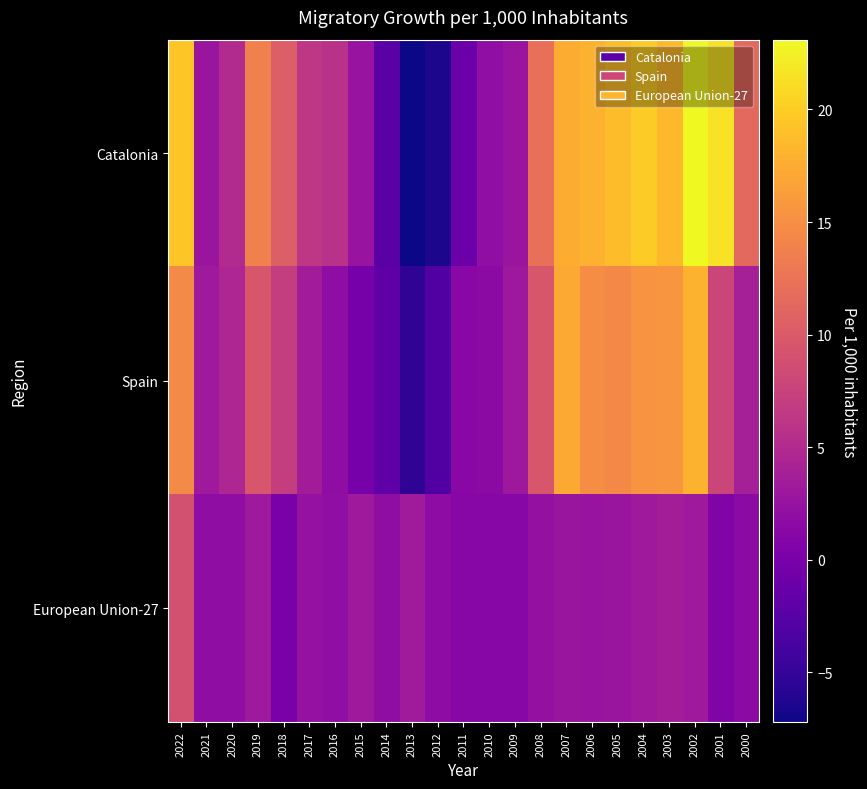

Reading left to right, transcribe all the data shown in this chart.

Catalonia: 2022=19.5	2021=2.8	2020=5.0	2019=13.8	2018=10.4	2017=6.4	2016=5.8	2015=2.6	2014=-2.4	2013=-7.2	2012=-6.5	2011=-1.0	2010=2.0	2009=2.7	2008=12.1	2007=17.6	2006=18.0	2005=18.8	2004=19.8	2003=18.4	2002=23.1	2001=21.5	2000=11.4
Spain: 2022=14.6	2021=3.1	2020=4.6	2019=9.6	2018=7.1	2017=3.5	2016=1.9	2015=-0.2	2014=-2.0	2013=-5.4	2012=-3.0	2011=1.4	2010=1.6	2009=3.0	2008=9.5	2007=17.2	2006=14.9	2005=14.5	2004=15.5	2003=15.7	2002=17.9	2001=7.9	2000=3.9
European Union-27: 2022=8.9	2021=1.9	2020=1.9	2019=3.2	2018=0.0	2017=2.3	2016=2.0	2015=3.2	2014=1.8	2013=3.4	2012=1.7	2011=1.1	2010=1.1	2009=1.1	2008=2.2	2007=2.8	2006=2.6	2005=2.8	2004=3.2	2003=3.6	2002=3.2	2001=0.7	2000=1.6